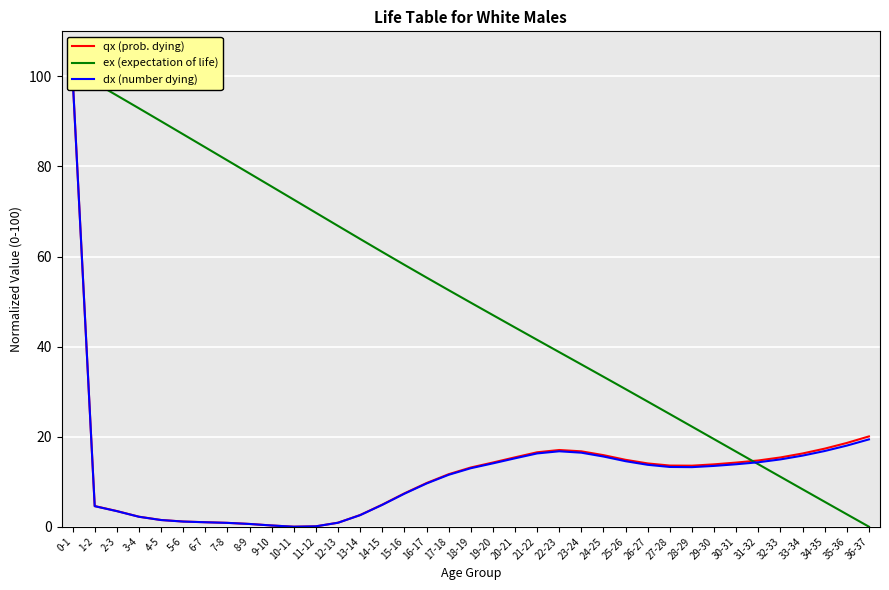

Reading left to right, list all the values displayed in this chart.

qx (prob. dying): 0-1=100.0	1-2=4.6	2-3=3.5	3-4=2.2	4-5=1.5	5-6=1.2	6-7=1.0	7-8=0.9	8-9=0.6	9-10=0.3	10-11=0.0	11-12=0.1	12-13=0.9	13-14=2.6	14-15=4.9	15-16=7.4	16-17=9.7	17-18=11.7	18-19=13.1	19-20=14.3	20-21=15.4	21-22=16.5	22-23=17.0	23-24=16.7	24-25=15.9	25-26=14.9	26-27=14.0	27-28=13.6	28-29=13.6	29-30=13.8	30-31=14.2	31-32=14.7	32-33=15.4	33-34=16.3	34-35=17.3	35-36=18.6	36-37=20.1
ex (expectation of life): 0-1=100.0	1-2=98.6	2-3=95.8	3-4=92.9	4-5=90.0	5-6=87.1	6-7=84.2	7-8=81.3	8-9=78.4	9-10=75.5	10-11=72.6	11-12=69.7	12-13=66.8	13-14=63.9	14-15=61.0	15-16=58.2	16-17=55.3	17-18=52.5	18-19=49.8	19-20=47.0	20-21=44.2	21-22=41.5	22-23=38.8	23-24=36.0	24-25=33.3	25-26=30.5	26-27=27.8	27-28=25.0	28-29=22.2	29-30=19.4	30-31=16.7	31-32=13.9	32-33=11.1	33-34=8.3	34-35=5.5	35-36=2.8	36-37=0.0
dx (number dying): 0-1=100.0	1-2=4.6	2-3=3.5	3-4=2.2	4-5=1.5	5-6=1.1	6-7=1.0	7-8=0.8	8-9=0.6	9-10=0.3	10-11=0.0	11-12=0.1	12-13=0.9	13-14=2.6	14-15=4.9	15-16=7.3	16-17=9.6	17-18=11.5	18-19=13.0	19-20=14.1	20-21=15.2	21-22=16.3	22-23=16.7	23-24=16.4	24-25=15.6	25-26=14.5	26-27=13.7	27-28=13.3	28-29=13.2	29-30=13.5	30-31=13.9	31-32=14.3	32-33=14.9	33-34=15.8	34-35=16.8	35-36=18.0	36-37=19.4